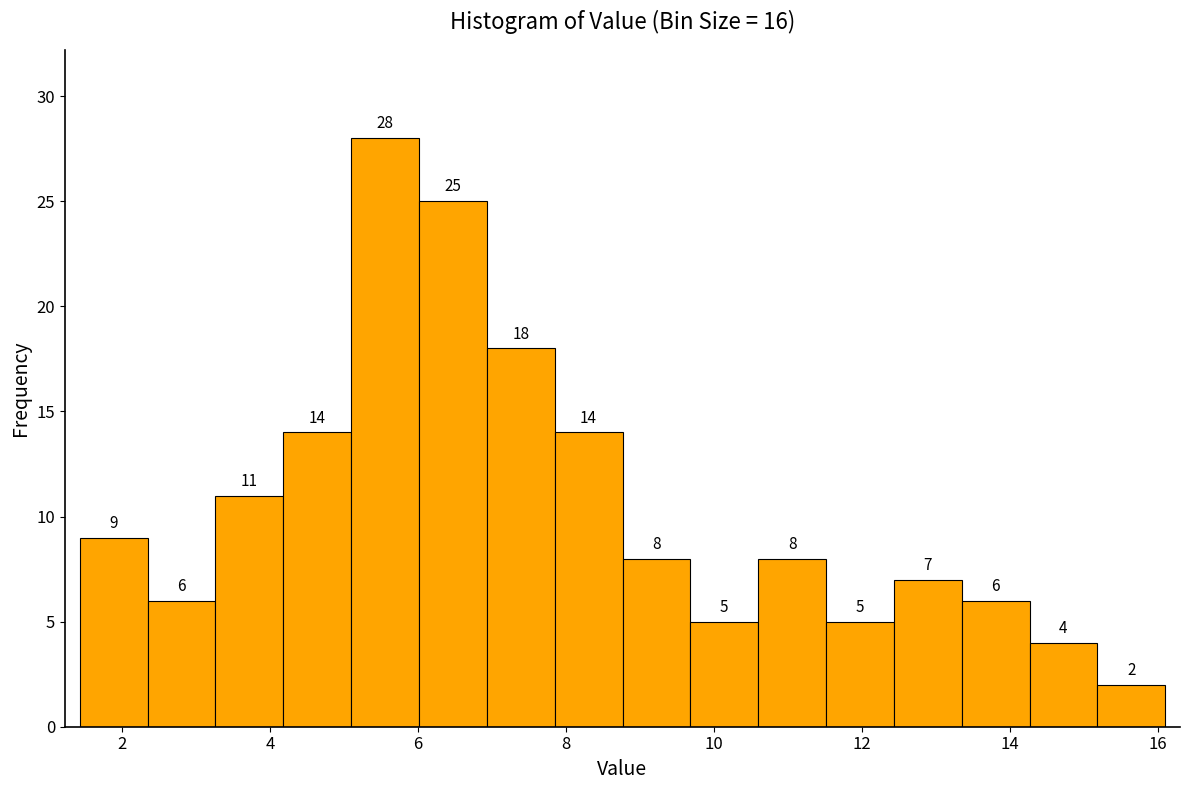

Reading left to right, list every bar in this chart as the range it spans on the x-axis followed by its height. The bar edges are not printed on the chart, so give them approximately, as read against the axis.

1.4 to 2.4: 9
2.4 to 3.2: 6
3.2 to 4.2: 11
4.2 to 5.0: 14
5.0 to 6.0: 28
6.0 to 7.0: 25
7.0 to 7.8: 18
7.8 to 8.8: 14
8.8 to 9.6: 8
9.6 to 10.6: 5
10.6 to 11.6: 8
11.6 to 12.4: 5
12.4 to 13.4: 7
13.4 to 14.2: 6
14.2 to 15.2: 4
15.2 to 16.2: 2